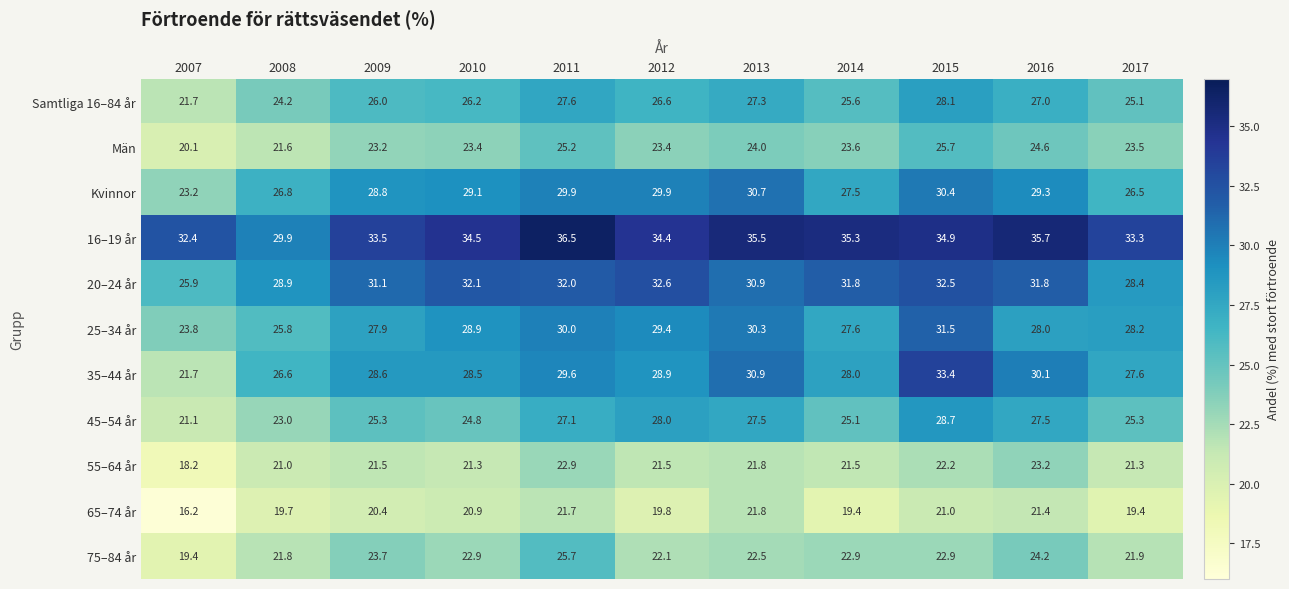

What is the greatest value displayed?

36.5